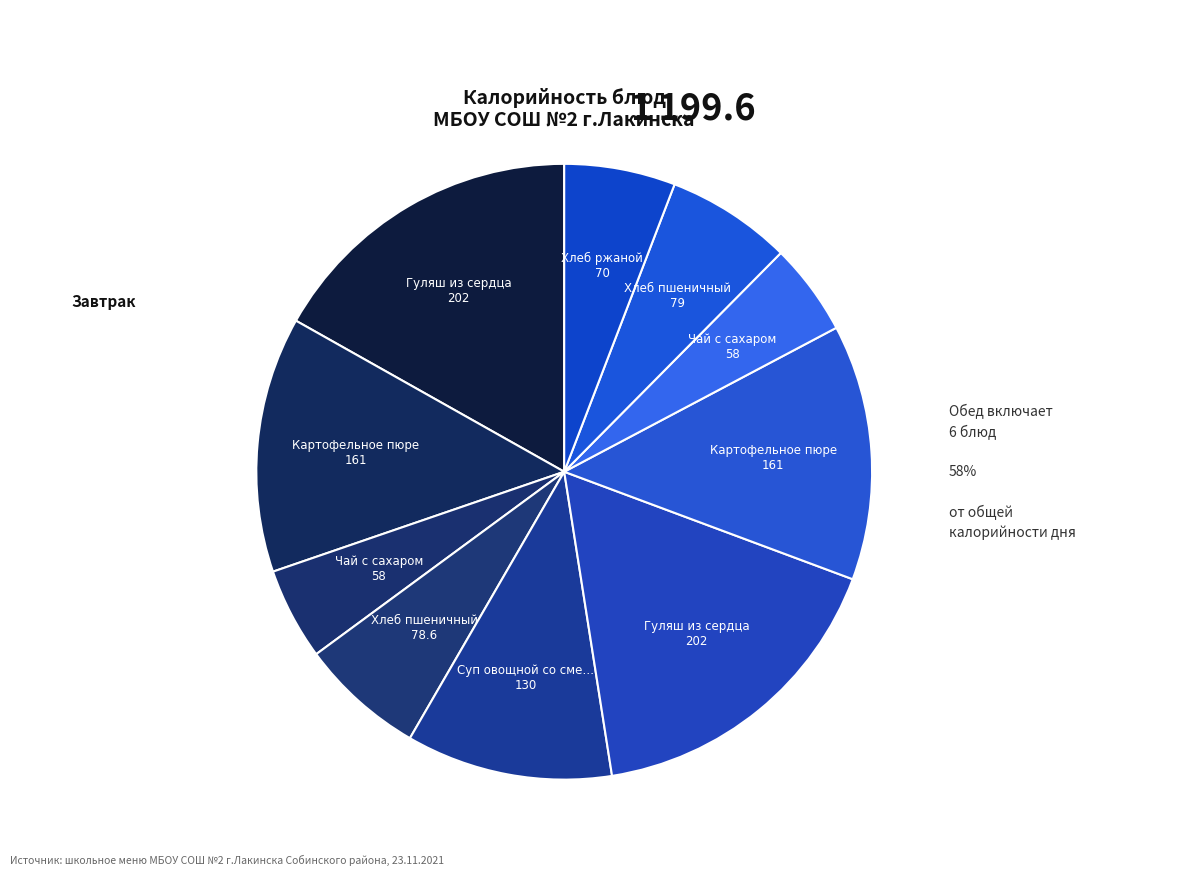

The Суп овощной со сметаной slice represents 2% of the pie. True or false?

False